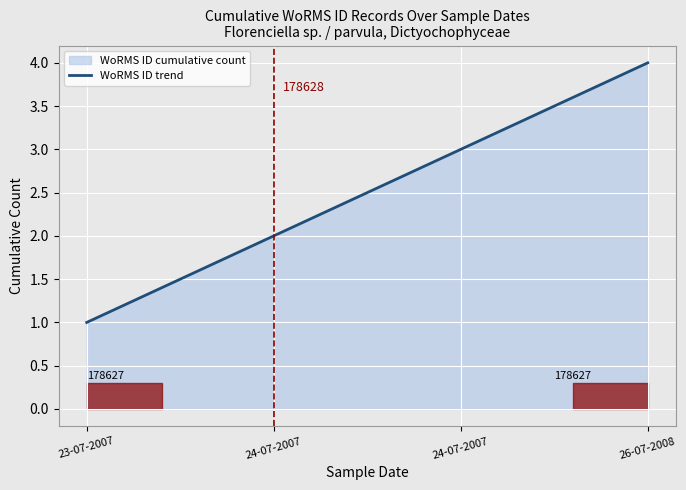

What is the difference between the maximum and minimum values?

3